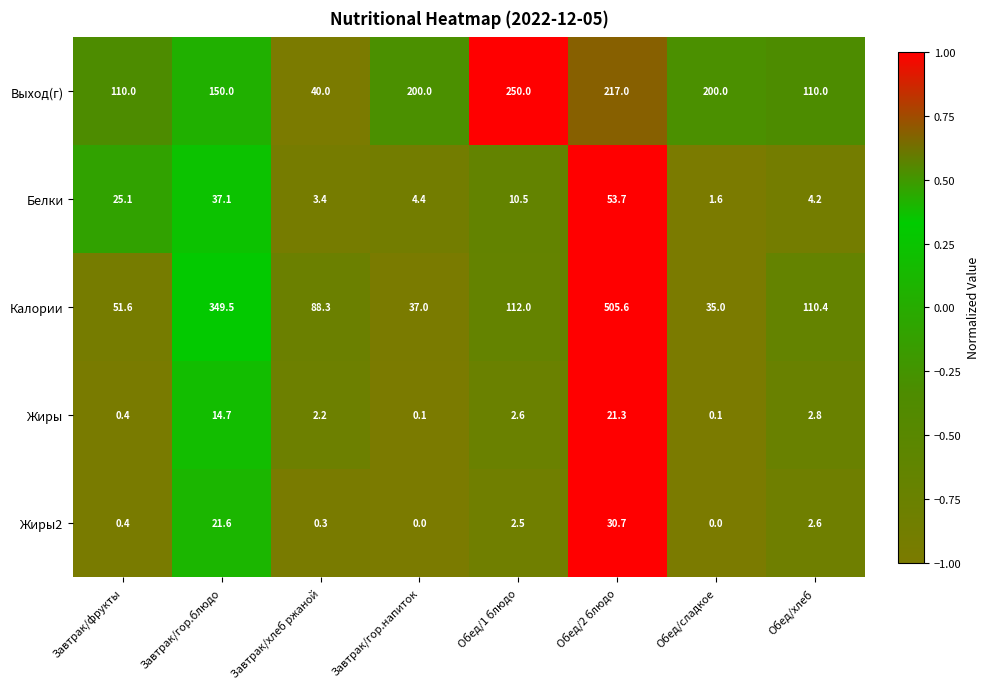

How many data points does each series have?

8